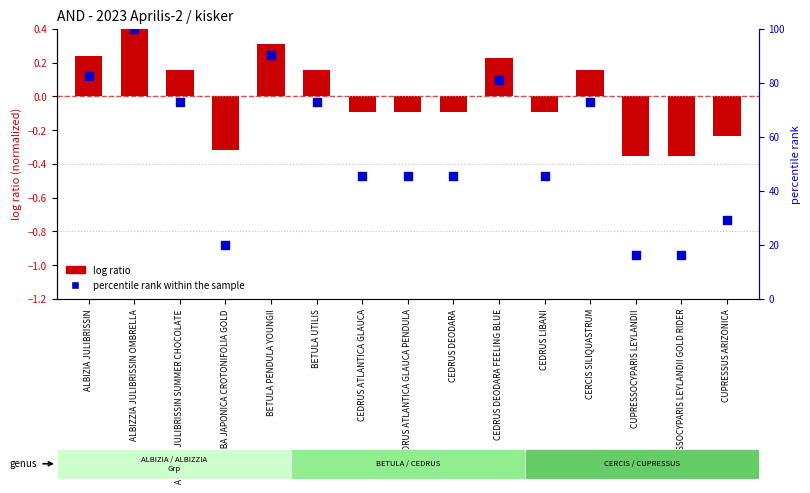

What is the total value across all series at CERCIS SILIQUASTRUM?

73.2